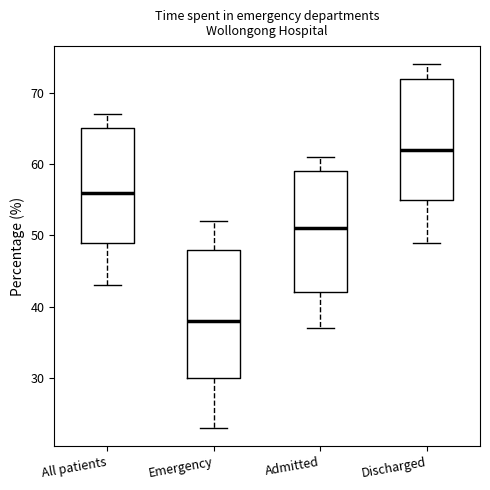

Reading left to right, transcribe this box plot: for each box, give where its median line is, the range the box spans, and where its two whiskers end, as read against the y-axis. The values are not printed on the chart, so give them approximately, as read against the axis.

All patients: median 56, box 49 to 65, whiskers 43 to 67
Emergency: median 38, box 30 to 48, whiskers 23 to 52
Admitted: median 51, box 42 to 59, whiskers 37 to 61
Discharged: median 62, box 55 to 72, whiskers 49 to 74